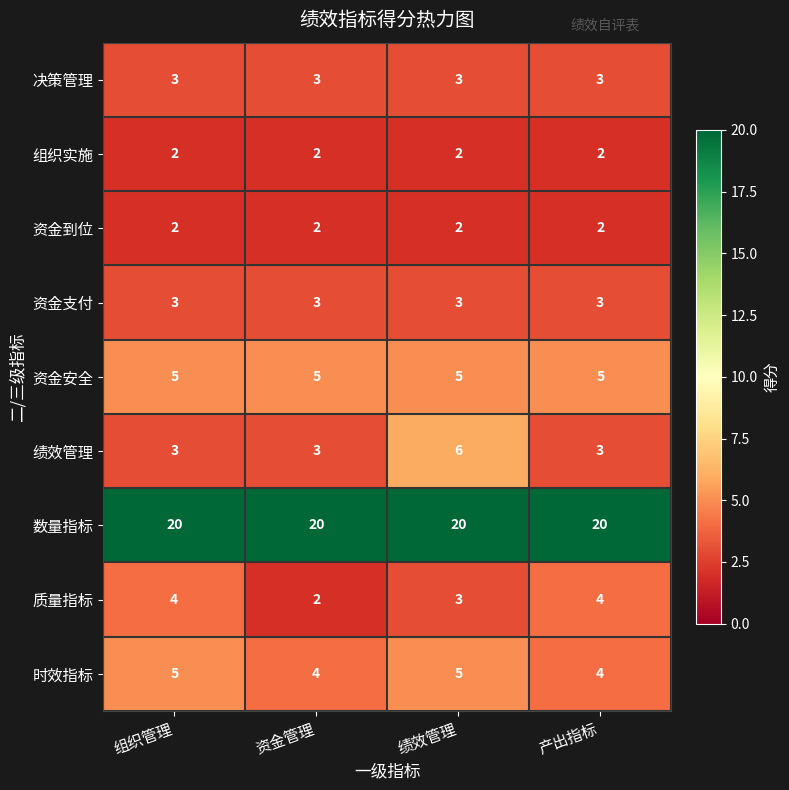

The 数量指标 series shows 20 at 组织管理. True or false?

True